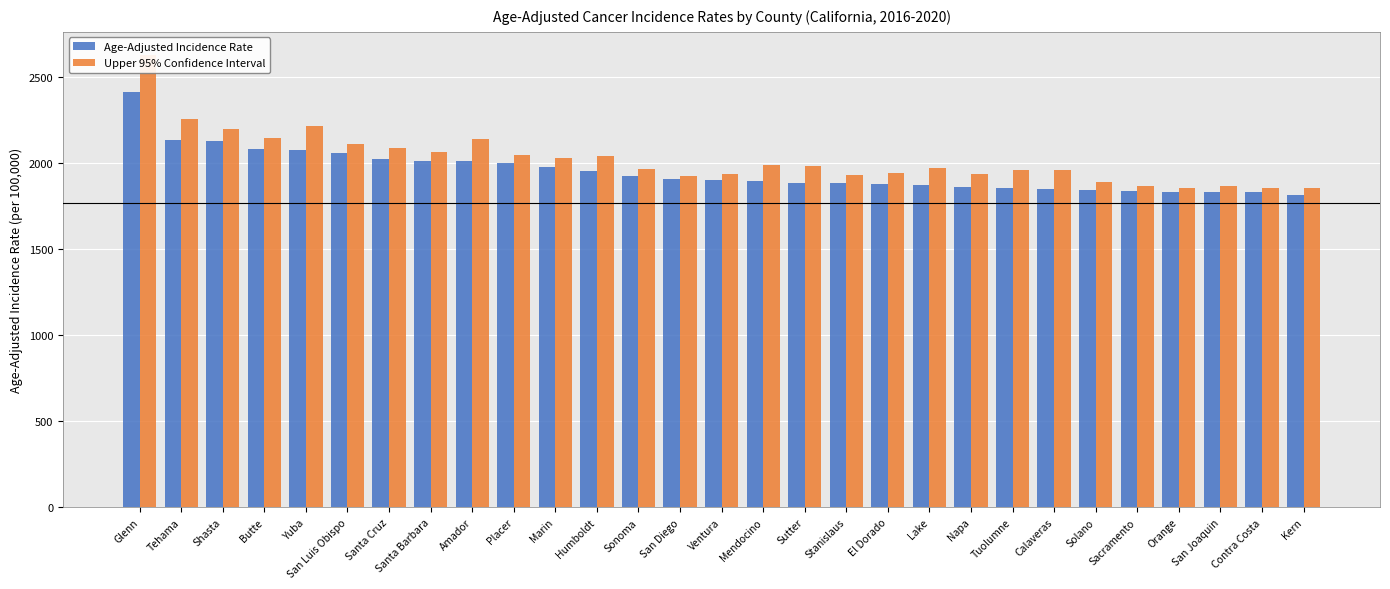

What is the value of the Upper 95% Confidence Interval bar at the 24th from the left?

1893.0